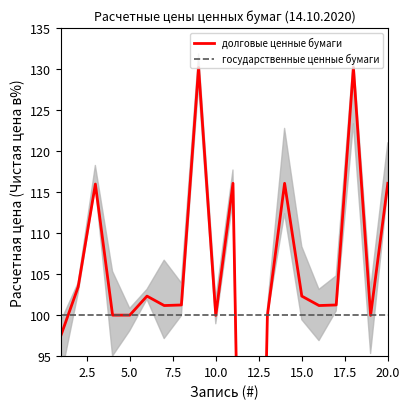

What is the difference between the maximum and minimum values in the долговые ценные бумаги series?

129.2